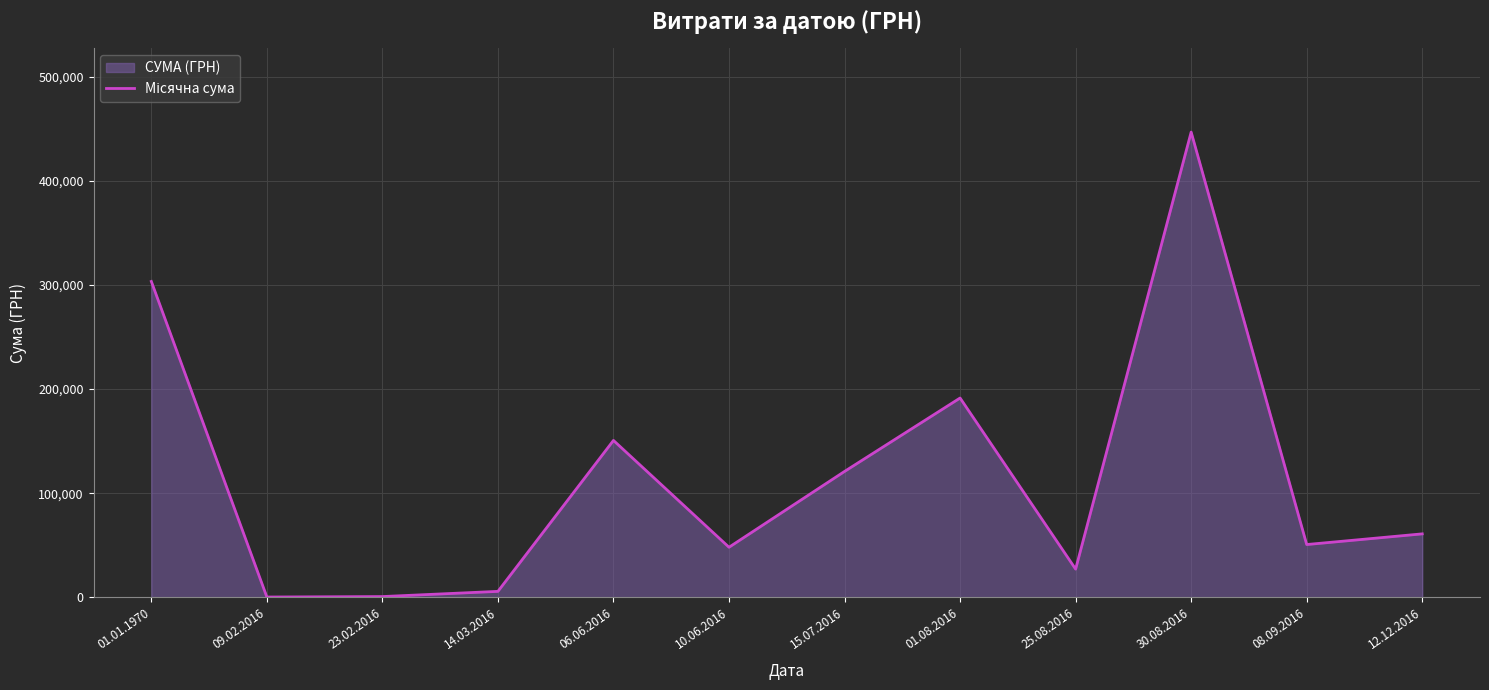

Where is the data nearest to the value 223560?

01.08.2016